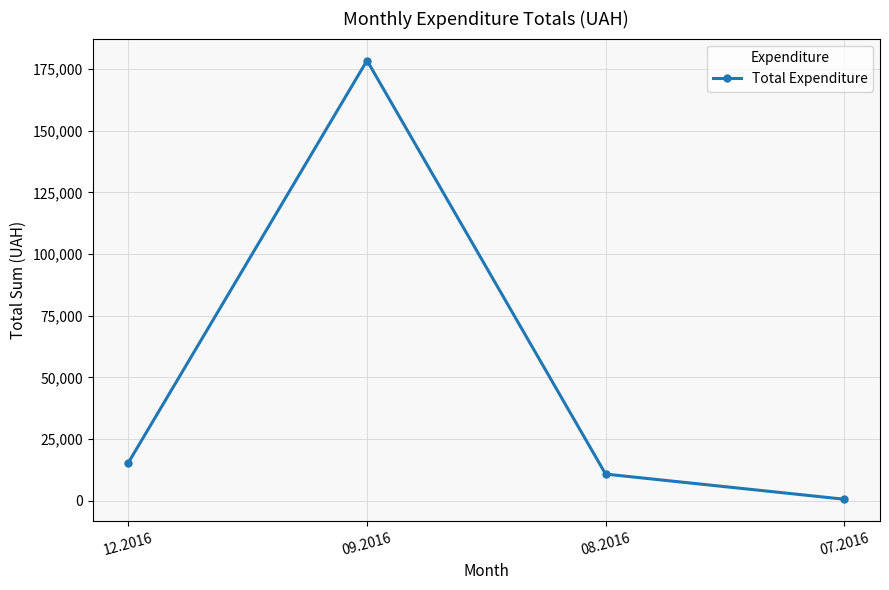

Rank the categories by value from highest to lowest.

09.2016, 12.2016, 08.2016, 07.2016